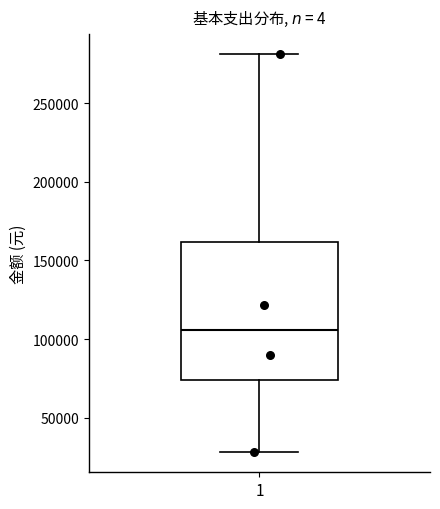

Transcribe this box plot: give where the median line is, the range the box spans, and where the two whiskers end, as read against the y-axis. The values are not printed on the chart, so give them approximately, as read against the axis.

median 105000, box 75000 to 160000, whiskers 30000 to 280000